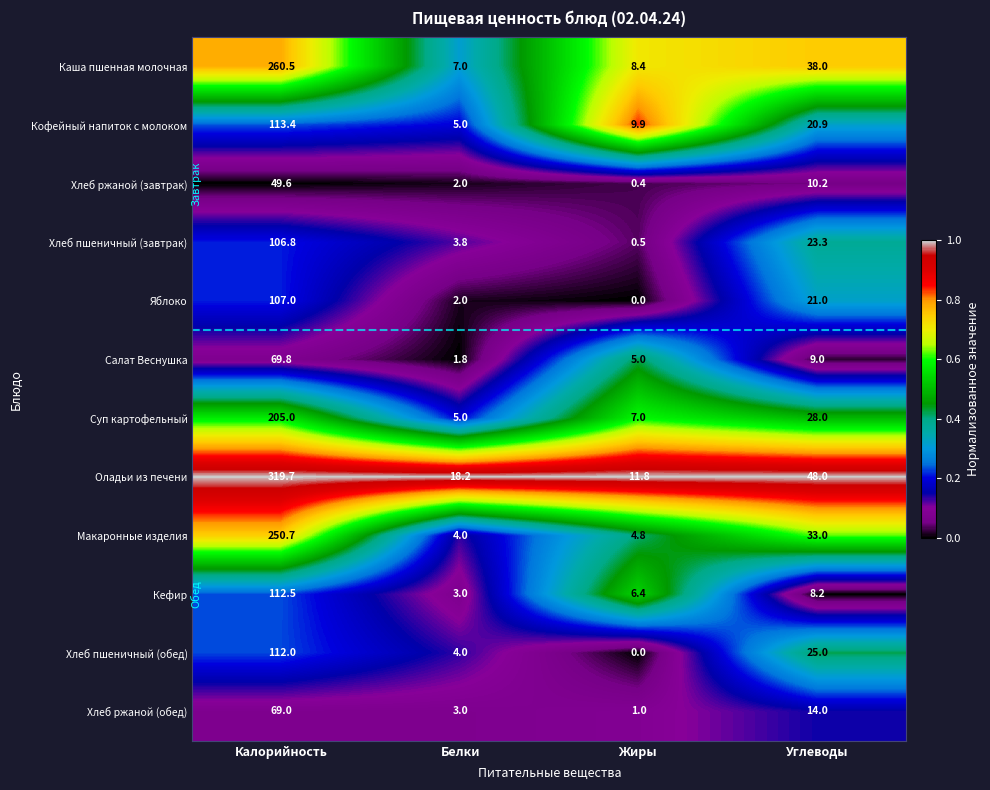

What is the greatest value displayed?

319.7